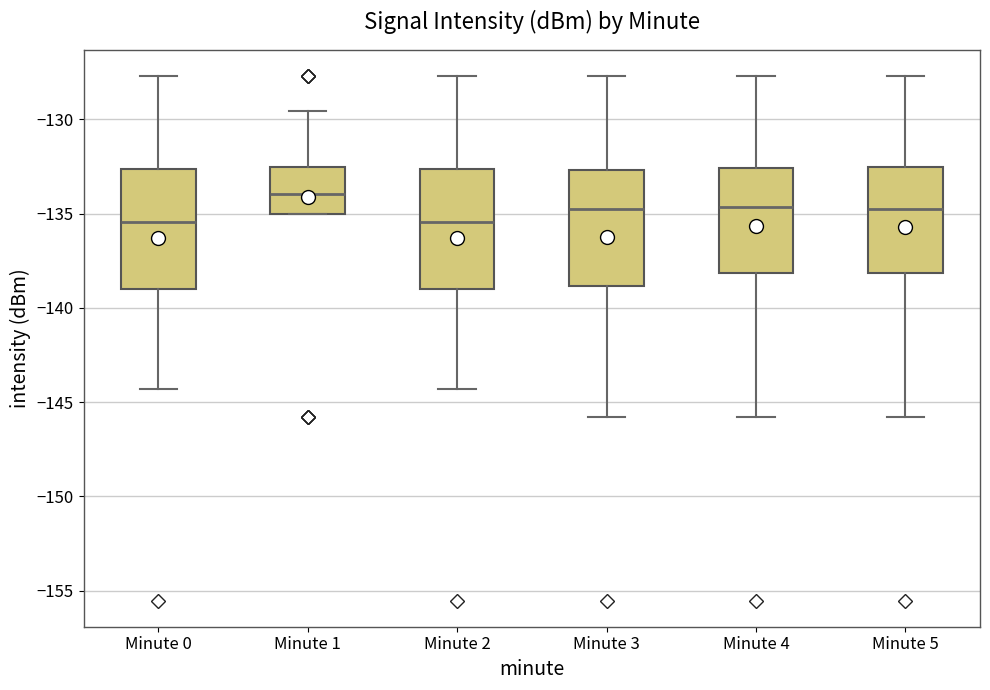

Reading left to right, read every box against the y-axis: the position of its median line, the range the box covers, and the ends of its whiskers. The values are not printed on the chart, so give them approximately, as read against the axis.

Minute 0: median -135.5, box -139.0 to -132.5, whiskers -144.5 to -127.5
Minute 1: median -134.0, box -135.0 to -132.5, whiskers -135.0 to -129.5
Minute 2: median -135.5, box -139.0 to -132.5, whiskers -144.5 to -127.5
Minute 3: median -135.0, box -139.0 to -132.5, whiskers -146.0 to -127.5
Minute 4: median -134.5, box -138.0 to -132.5, whiskers -146.0 to -127.5
Minute 5: median -135.0, box -138.0 to -132.5, whiskers -146.0 to -127.5